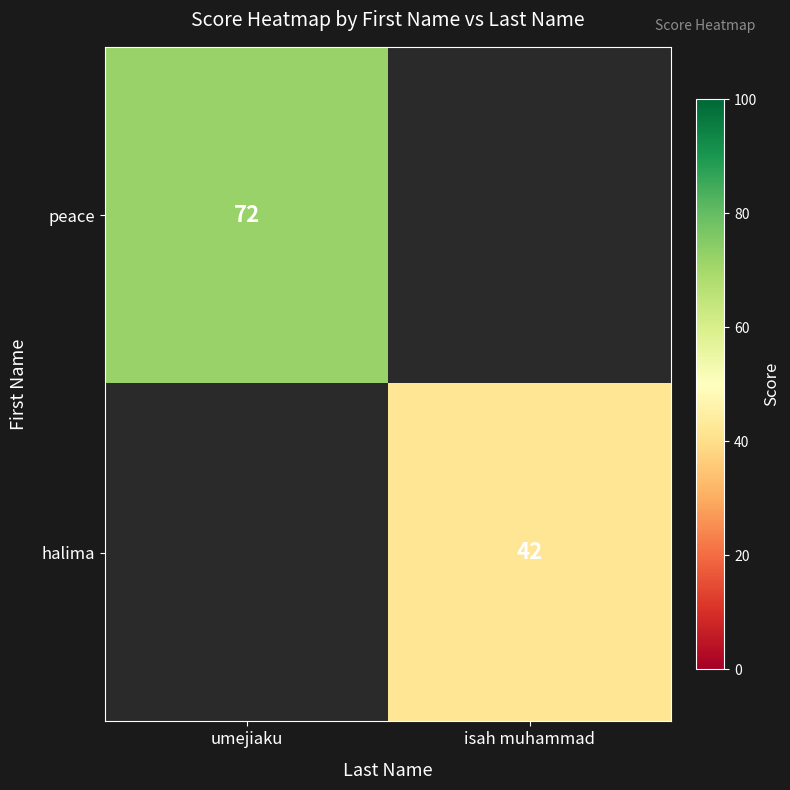

The peace series shows 104 at umejiaku. True or false?

False